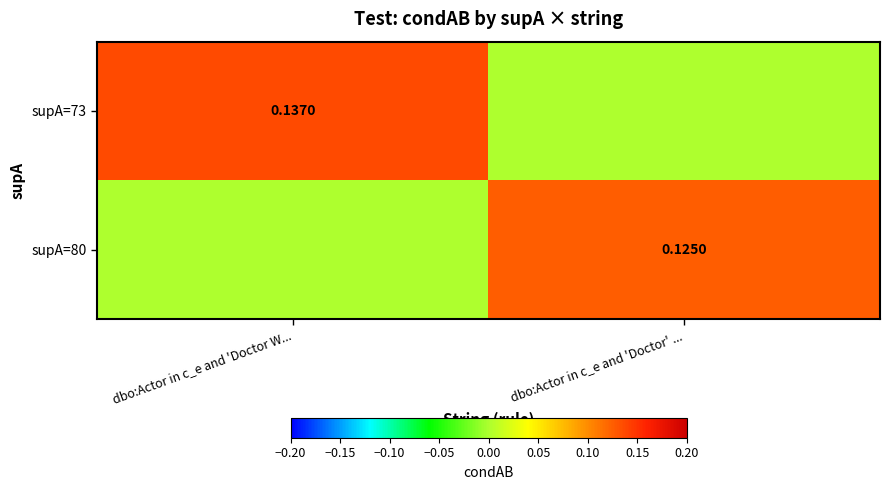

True or false: supA=80 has a value of 0.1 at dbo:Actor in c_e and 'Doctor' ....

False